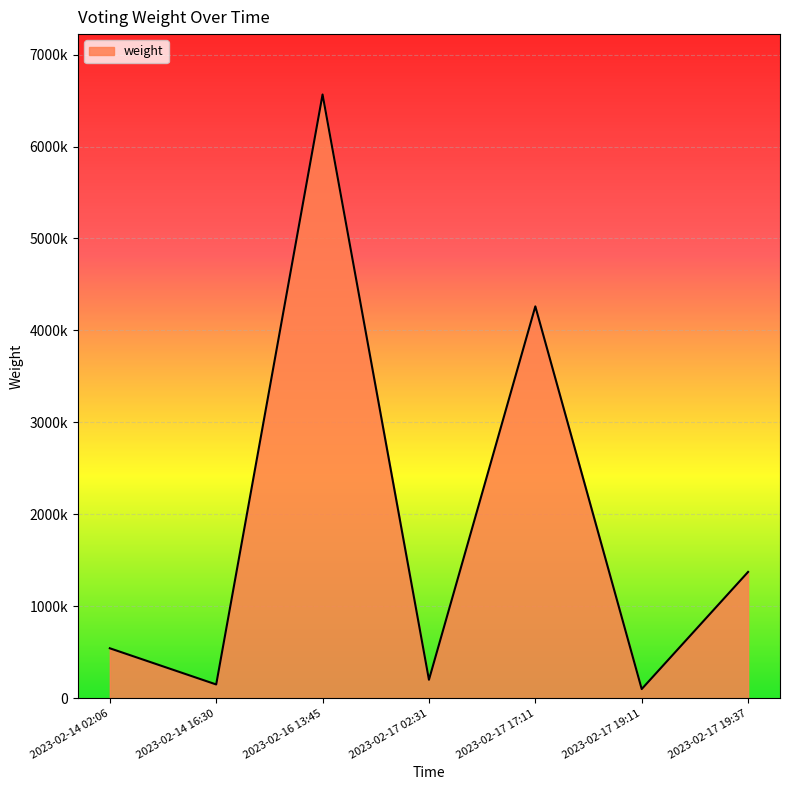

Does the chart display data point markers on the line(s)?

No